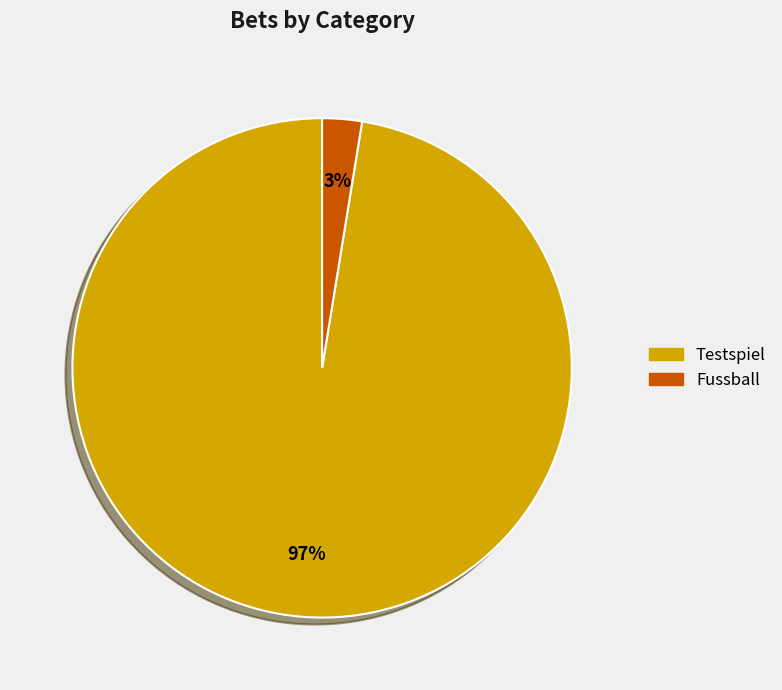

Between Fussball and Testspiel, which is larger?

Testspiel